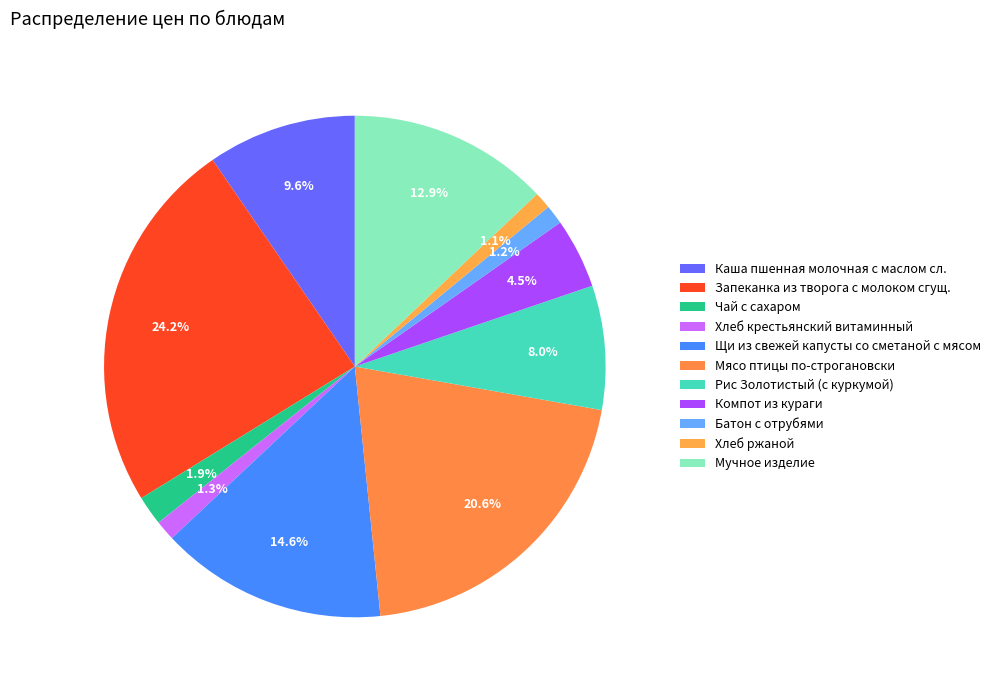

How many slices are in this pie chart?

11